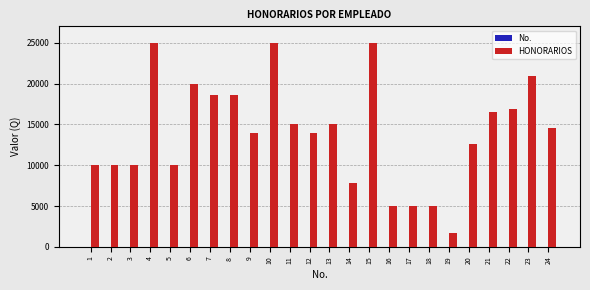

Count the number of data series in this chart.

2